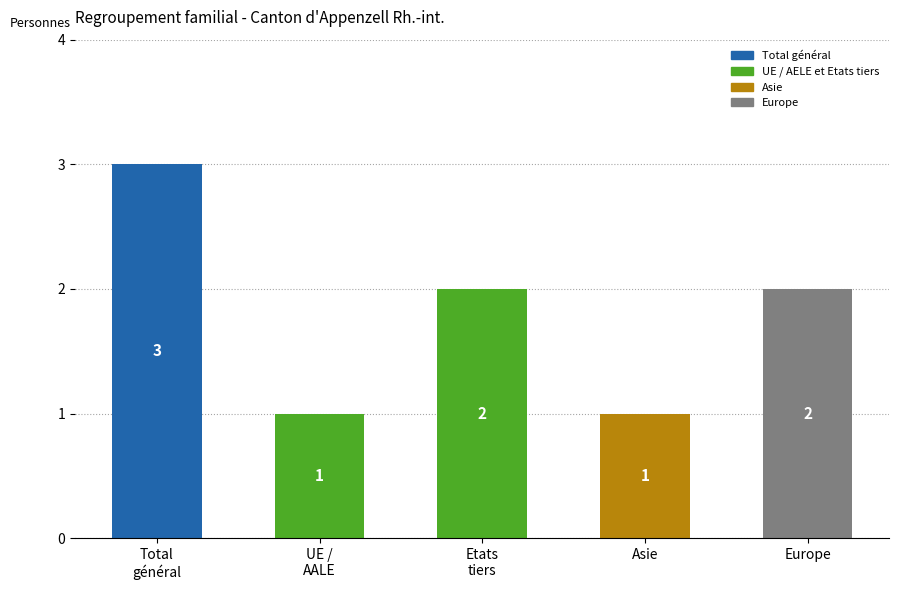

Reading right to left, transcribe all the data shown in this chart.

2	1	2	1	3